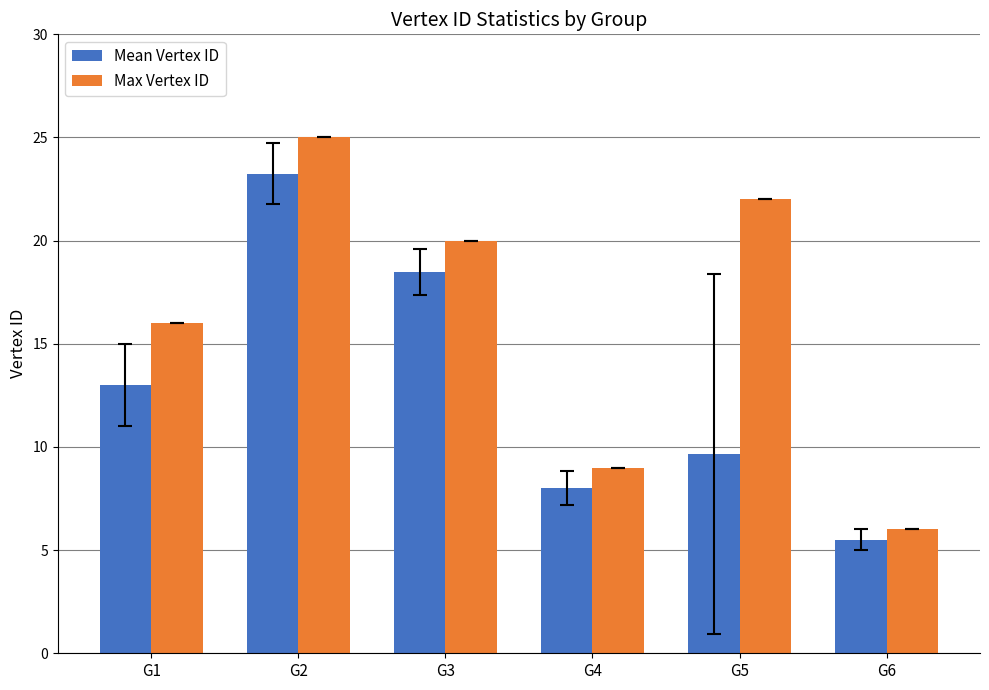

Which label corresponds to the largest value in the chart?

G2